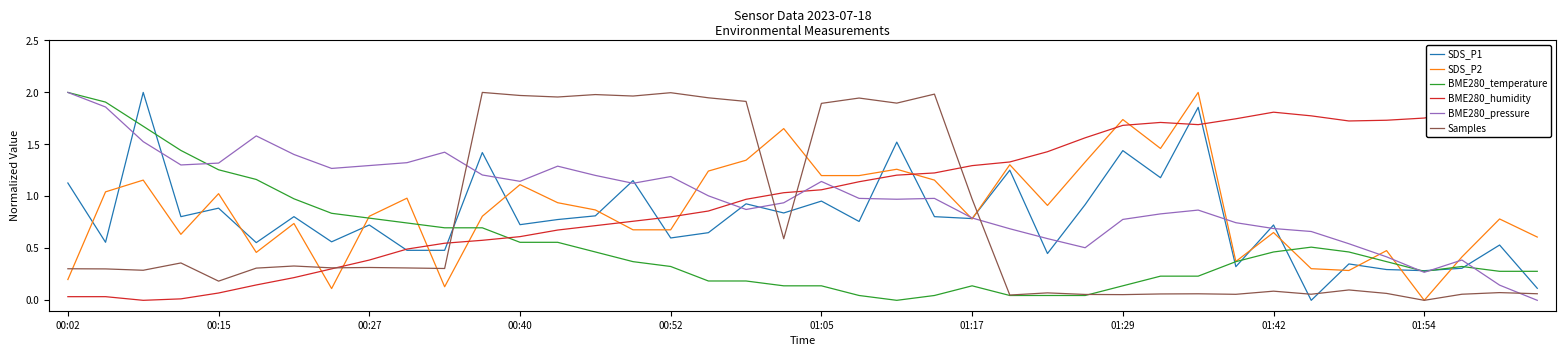

Count the number of data series in this chart.

6